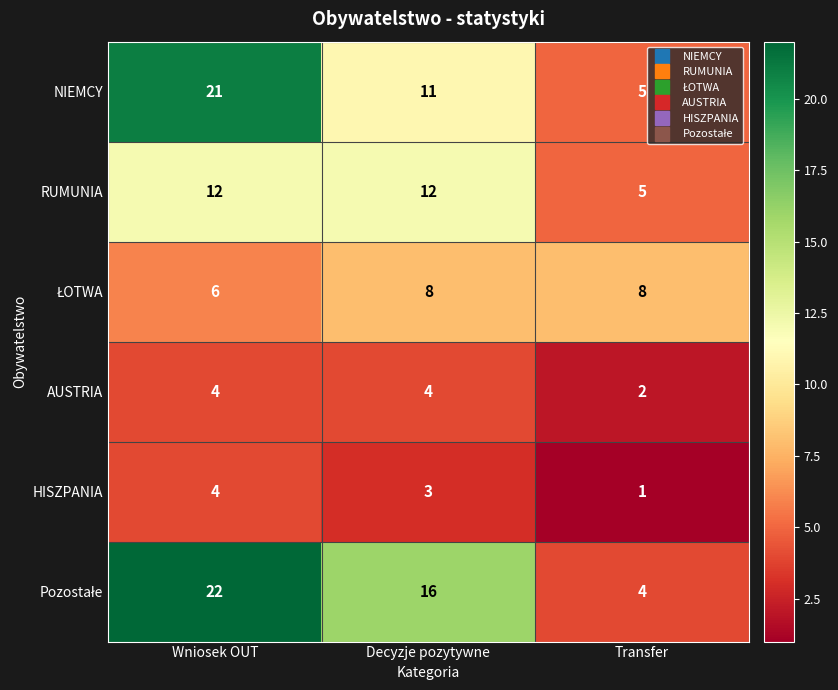

What is the total value across all series at Wniosek OUT?

69